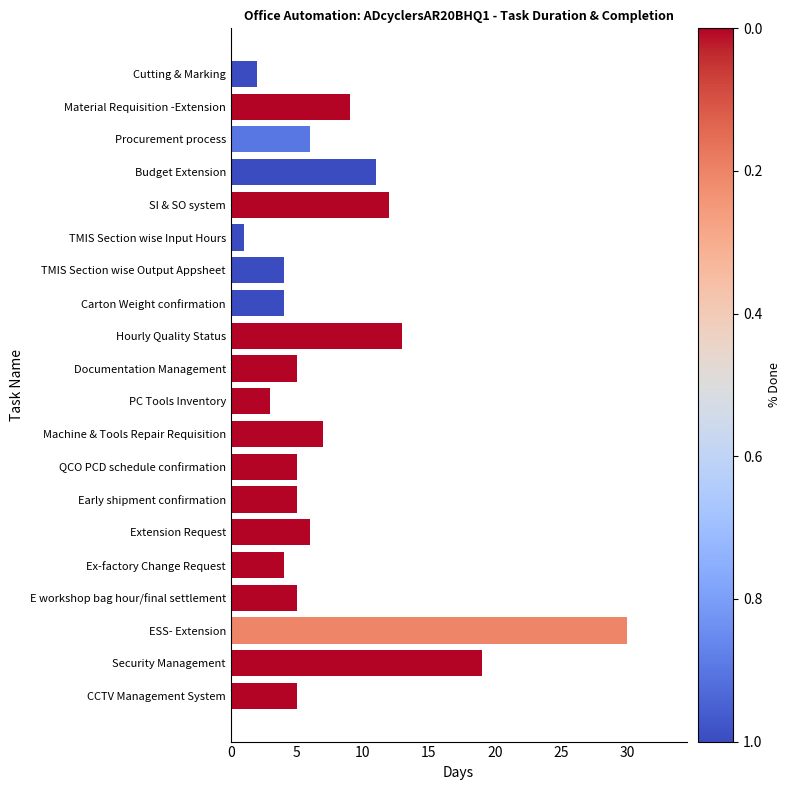

What is the ratio of the value at Documentation Management to the value at Extension Request?

0.8